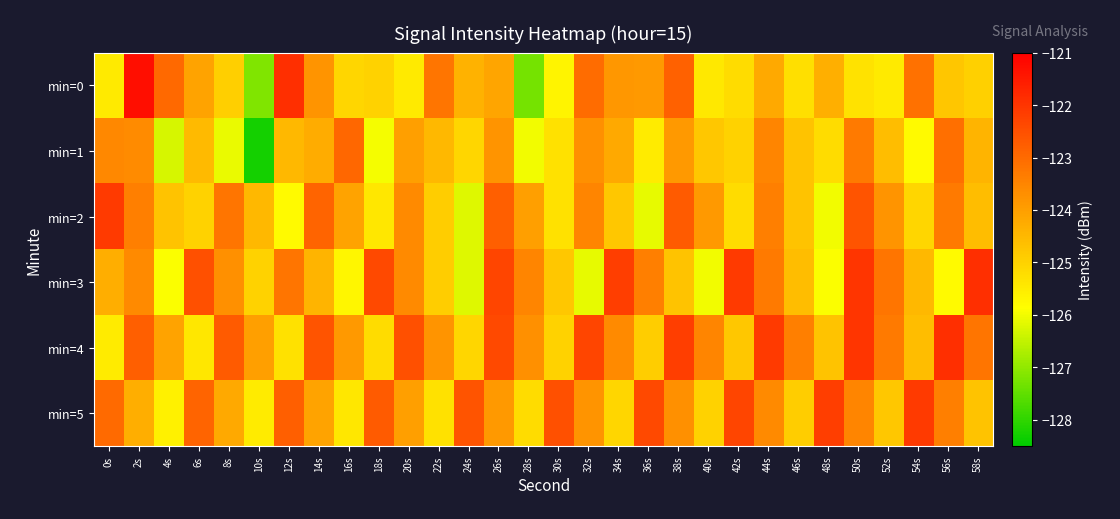

Reading left to right, list all the values displayed in this chart.

min=0: 0s=-125.5	2s=-121.3	4s=-123.0	6s=-124.1	8s=-124.9	10s=-127.2	12s=-121.9	14s=-123.8	16s=-125.1	18s=-125.0	20s=-125.5	22s=-123.2	24s=-124.4	26s=-124.1	28s=-127.3	30s=-125.7	32s=-123.0	34s=-123.9	36s=-123.9	38s=-122.8	40s=-125.4	42s=-125.2	44s=-124.2	46s=-125.3	48s=-124.3	50s=-125.3	52s=-125.5	54s=-123.1	56s=-124.8	58s=-125.0
min=1: 0s=-123.6	2s=-123.6	4s=-126.3	6s=-124.5	8s=-126.1	10s=-128.3	12s=-124.5	14s=-124.3	16s=-122.9	18s=-126.0	20s=-124.0	22s=-124.5	24s=-125.1	26s=-123.8	28s=-126.0	30s=-125.3	32s=-123.7	34s=-124.2	36s=-125.5	38s=-123.9	40s=-124.8	42s=-125.0	44s=-123.5	46s=-124.7	48s=-125.2	50s=-123.3	52s=-124.6	54s=-125.8	56s=-123.1	58s=-124.4
min=2: 0s=-122.1	2s=-123.4	4s=-124.7	6s=-125.0	8s=-123.2	10s=-124.5	12s=-125.8	14s=-122.9	16s=-124.1	18s=-125.4	20s=-123.6	22s=-124.9	24s=-126.2	26s=-122.8	28s=-124.0	30s=-125.3	32s=-123.5	34s=-124.8	36s=-126.1	38s=-122.7	40s=-123.9	42s=-125.2	44s=-123.4	46s=-124.7	48s=-126.0	50s=-122.6	52s=-123.8	54s=-125.1	56s=-123.3	58s=-124.6
min=3: 0s=-124.3	2s=-123.6	4s=-125.9	6s=-122.5	8s=-123.7	10s=-125.0	12s=-123.2	14s=-124.4	16s=-125.7	18s=-122.4	20s=-123.6	22s=-124.9	24s=-126.2	26s=-122.3	28s=-123.5	30s=-124.8	32s=-126.1	34s=-122.2	36s=-123.4	38s=-124.7	40s=-126.0	42s=-122.1	44s=-123.3	46s=-124.6	48s=-125.9	50s=-122.0	52s=-123.2	54s=-124.5	56s=-125.8	58s=-121.9
min=4: 0s=-125.5	2s=-122.8	4s=-124.1	6s=-125.4	8s=-122.7	10s=-124.0	12s=-125.3	14s=-122.6	16s=-123.9	18s=-125.2	20s=-122.5	22s=-123.8	24s=-125.1	26s=-122.4	28s=-123.7	30s=-125.0	32s=-122.3	34s=-123.6	36s=-124.9	38s=-122.2	40s=-123.5	42s=-124.8	44s=-122.1	46s=-123.4	48s=-124.7	50s=-122.0	52s=-123.3	54s=-124.6	56s=-121.9	58s=-123.2
min=5: 0s=-123.0	2s=-124.3	4s=-125.6	6s=-122.9	8s=-124.2	10s=-125.5	12s=-122.8	14s=-124.1	16s=-125.4	18s=-122.7	20s=-124.0	22s=-125.3	24s=-122.6	26s=-123.9	28s=-125.2	30s=-122.5	32s=-123.8	34s=-125.1	36s=-122.4	38s=-123.7	40s=-125.0	42s=-122.3	44s=-123.6	46s=-124.9	48s=-122.2	50s=-123.5	52s=-124.8	54s=-122.1	56s=-123.4	58s=-124.7